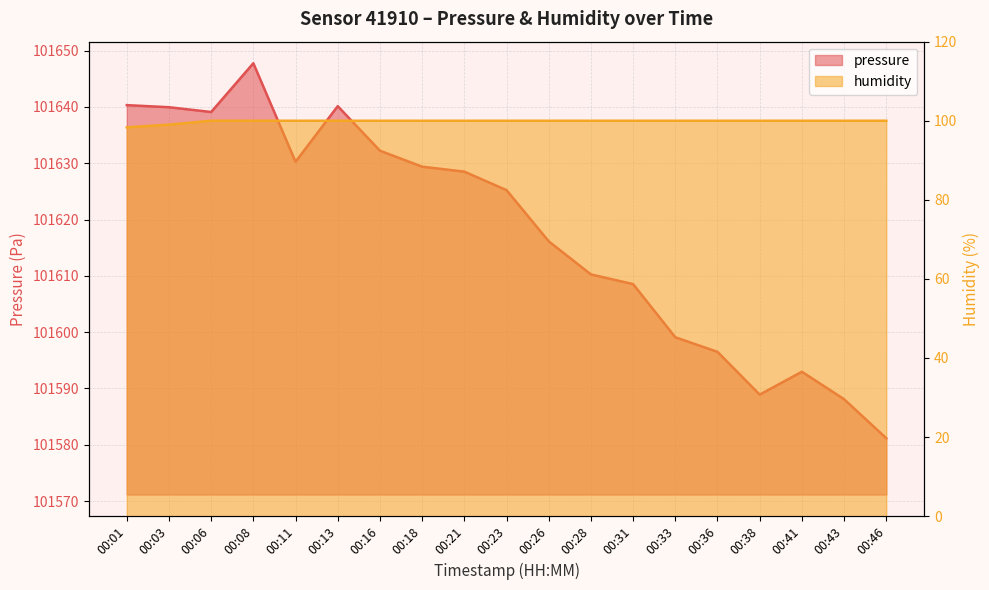

At which label does humidity reach its peak?

00:06